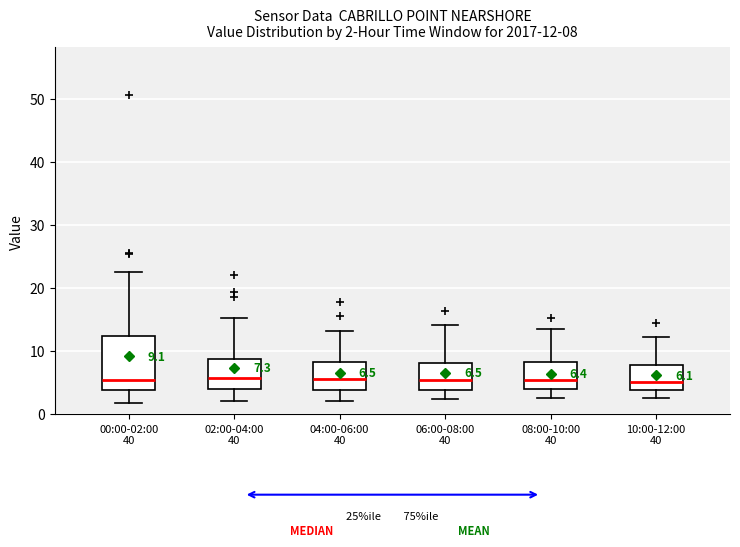

Which box is the tallest, from its lower edge to its upper edge?

00:00-02:00 40